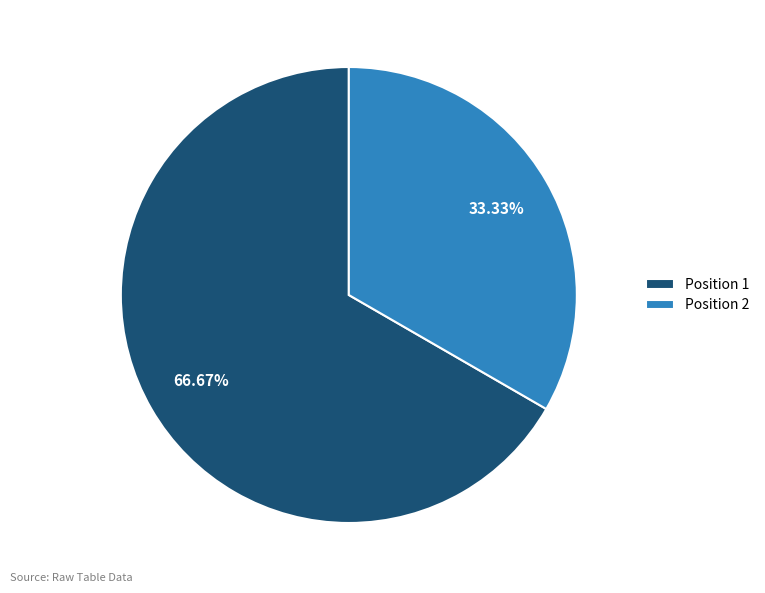

What is the ratio of the value at Position 1 to the value at Position 2?

2.0